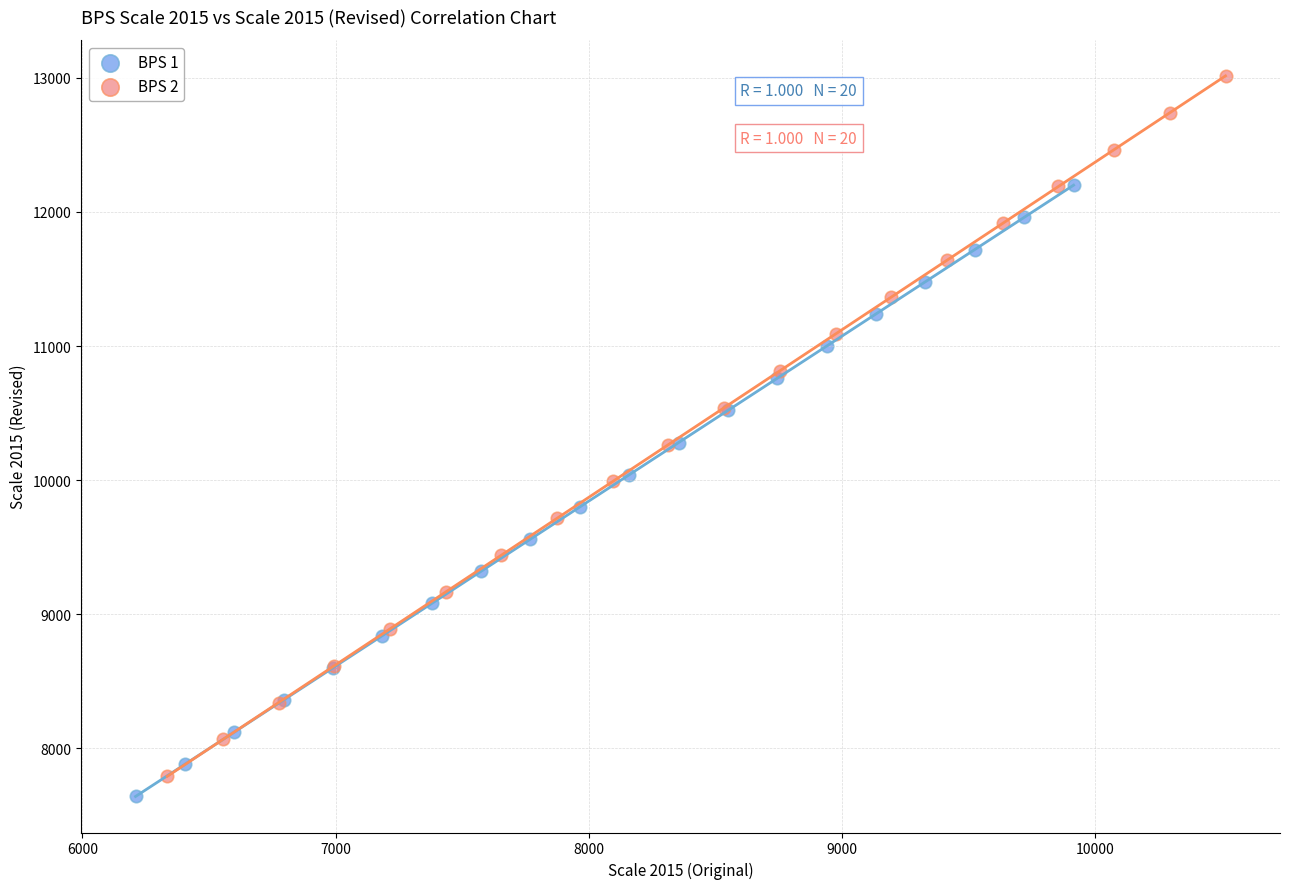

Which series has the widest spread of Y values?

BPS 2